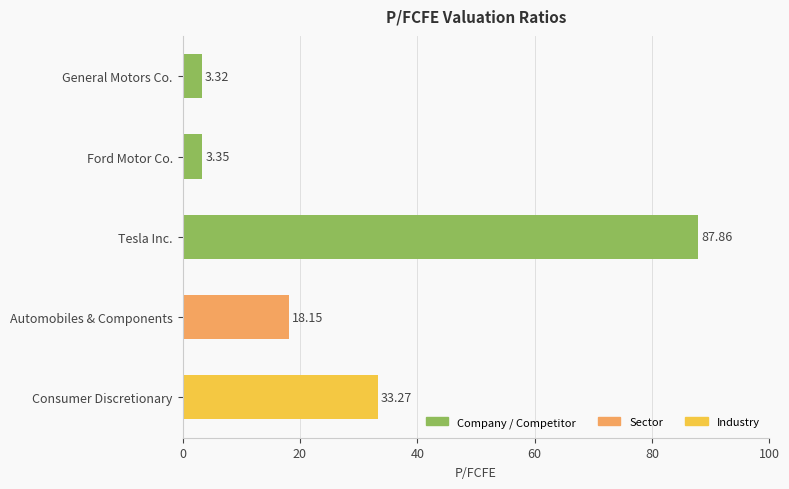

Between Tesla Inc. and Ford Motor Co., which is larger?

Tesla Inc.